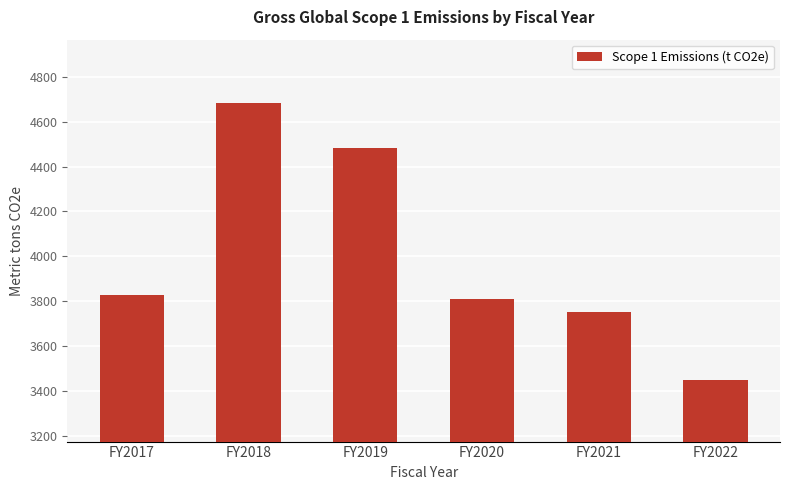

Which has a higher value, FY2017 or FY2022?

FY2017